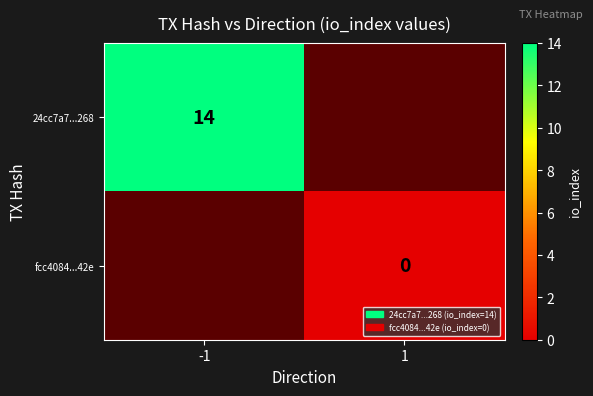

Rank the series at direction from lowest to highest value.

24cc7a7080d3975756528cac9a3d6ee8ea4e268, fcc4084ff2e89ccbd61fd98e17a23dcd2cffa42